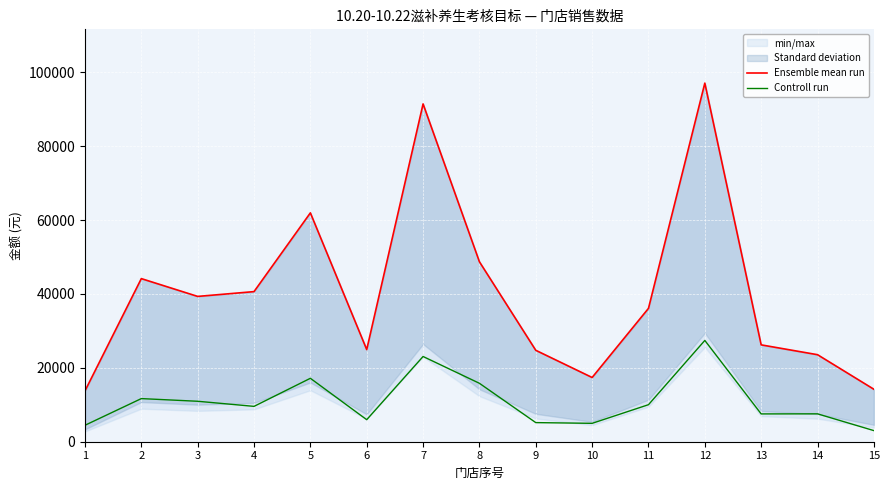

The value of Controll run at 8 is 5307.0. True or false?

False